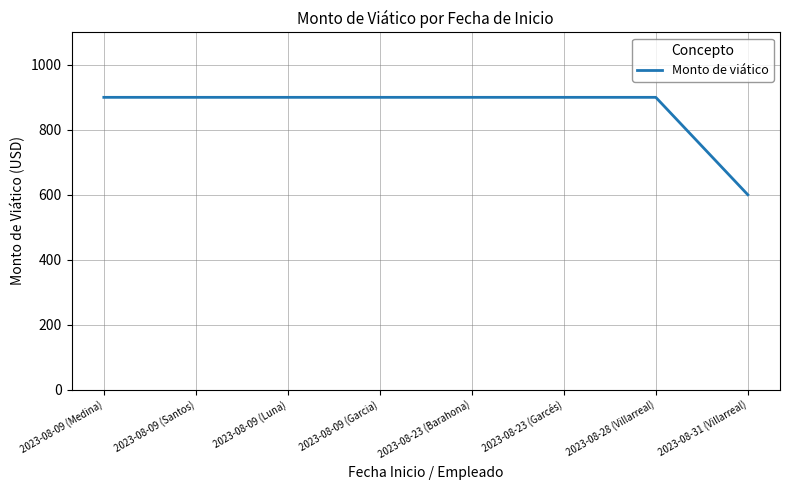

Count the number of categories in the chart.

8